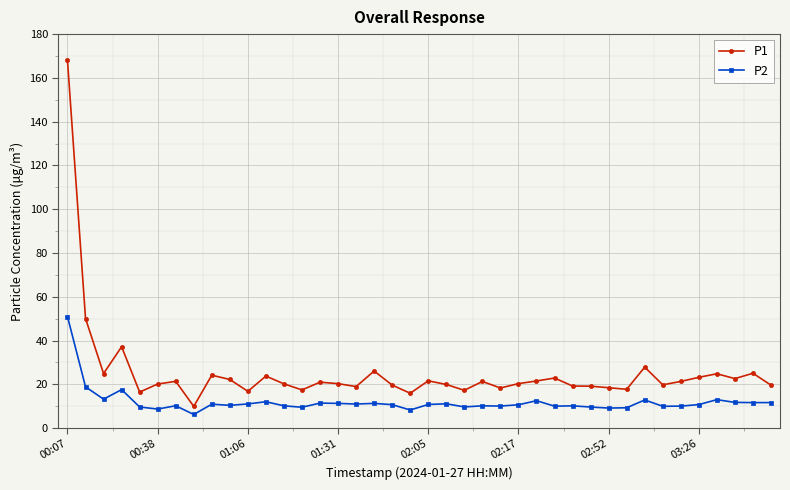

In P1, how many points are higher than both neighbors (excluding endpoints)?

12